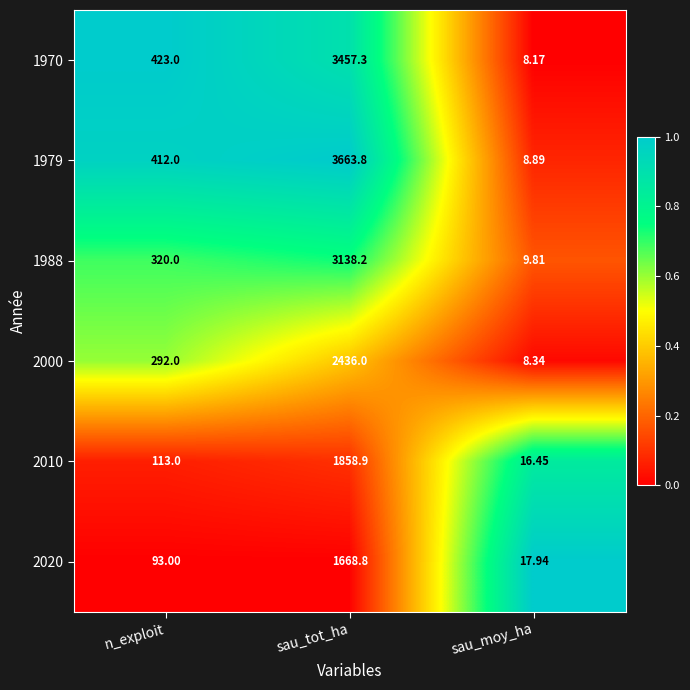

Rank the series by their maximum value, from highest to lowest.

1979, 1970, 1988, 2000, 2010, 2020